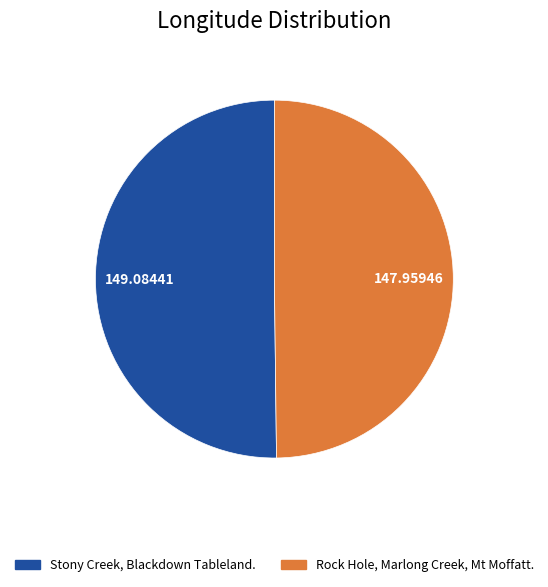

Approximately how many times larger is the value at Rock Hole, Marlong Creek, Mt Moffatt. compared to Stony Creek, Blackdown Tableland.?

1.0